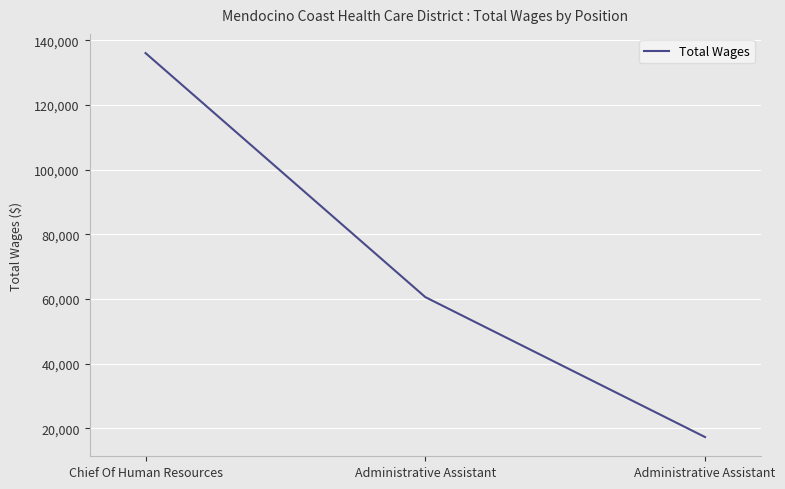

What is the sum of the values at Administrative Assistant and Administrative Assistant?

77806